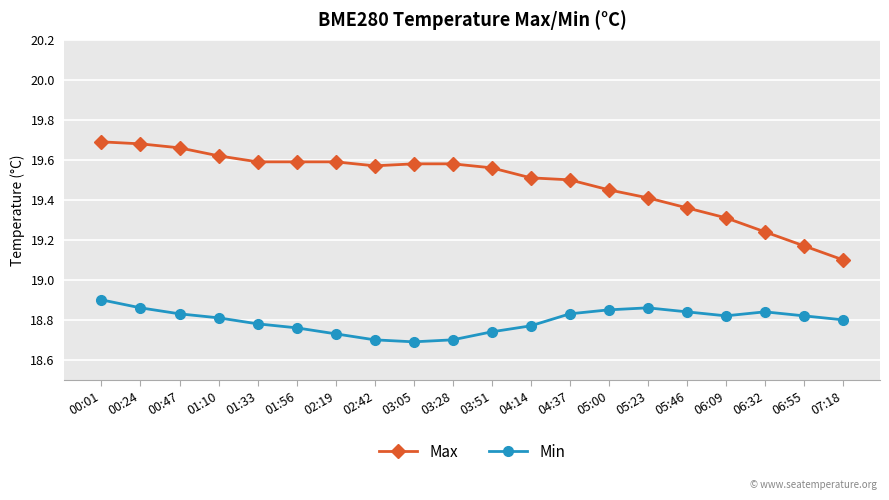

What is the difference between the Min values at 04:37 and 04:14?

0.1